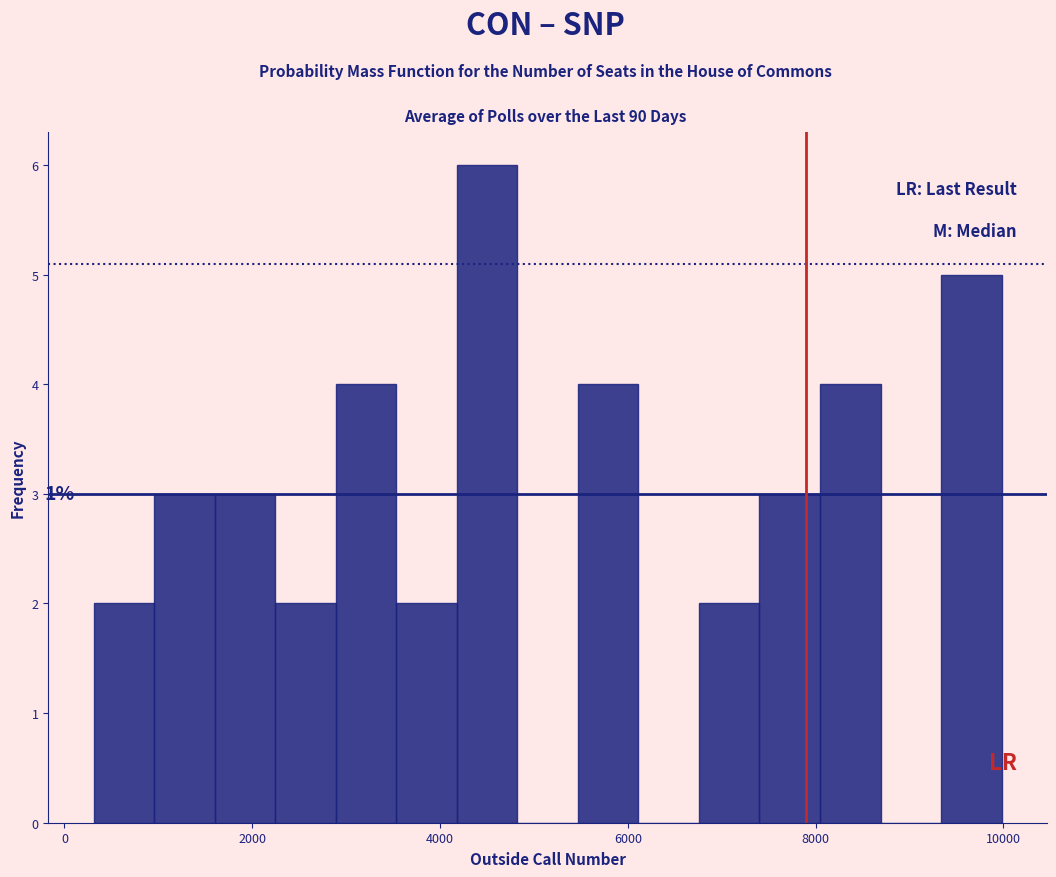

Around what value on the x-axis is the tallest bar? Give the approximate position of its centre, as read against the axis.

4600